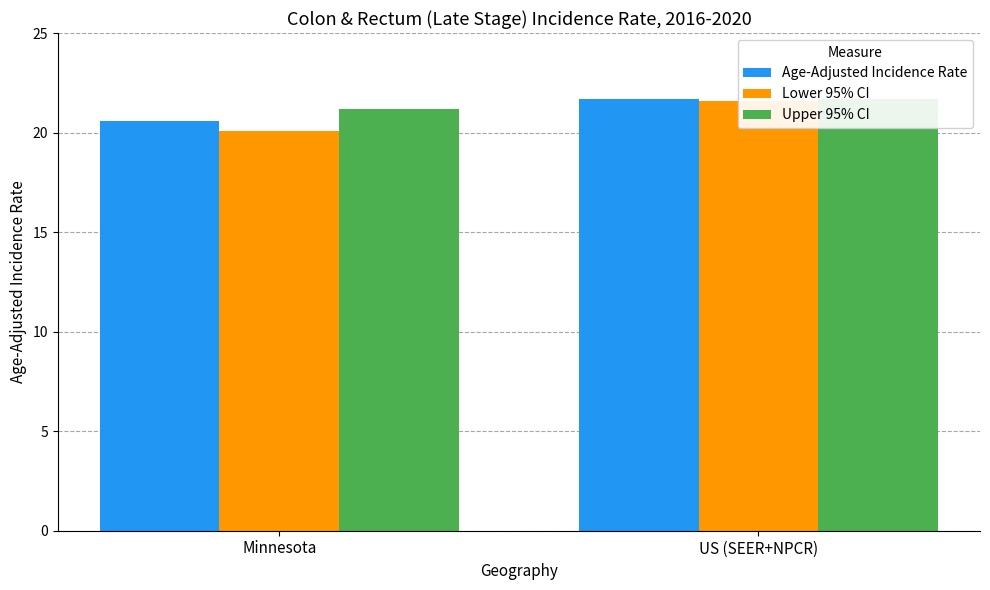

How many bars are there in each group?

3